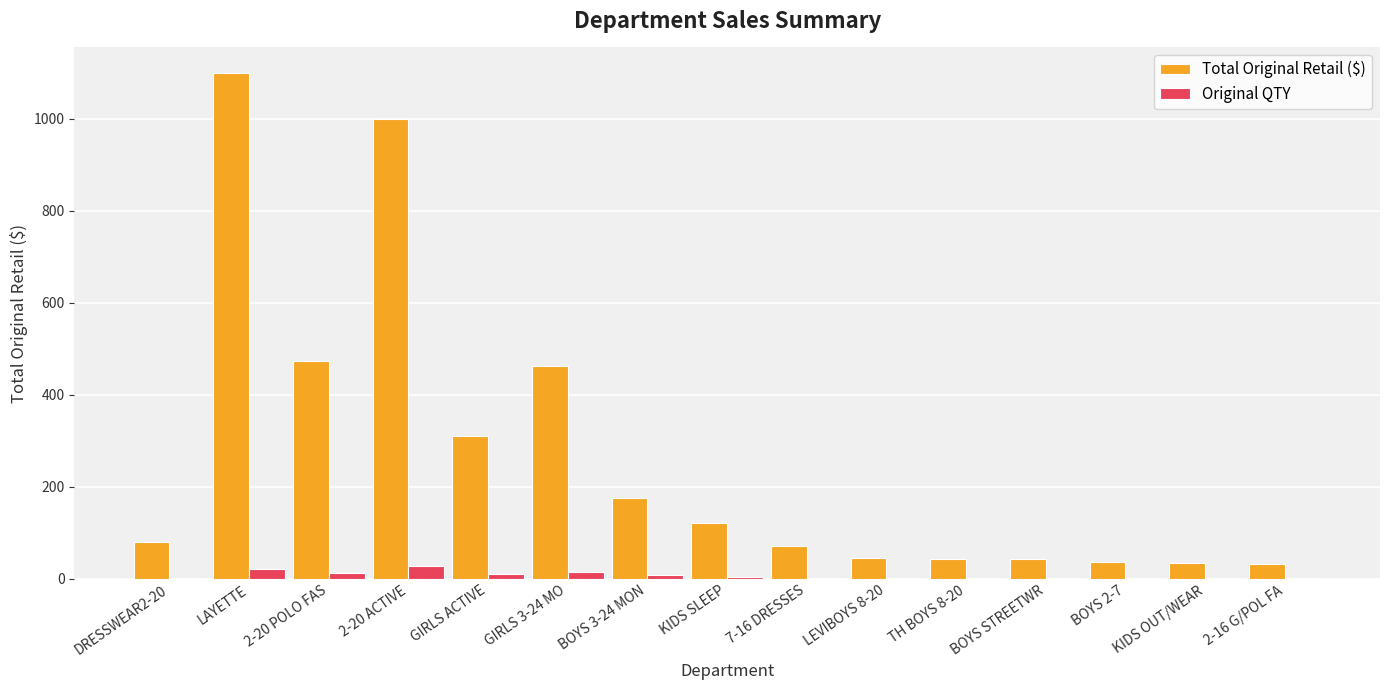

At which category is the sum across all series the highest?

LAYETTE